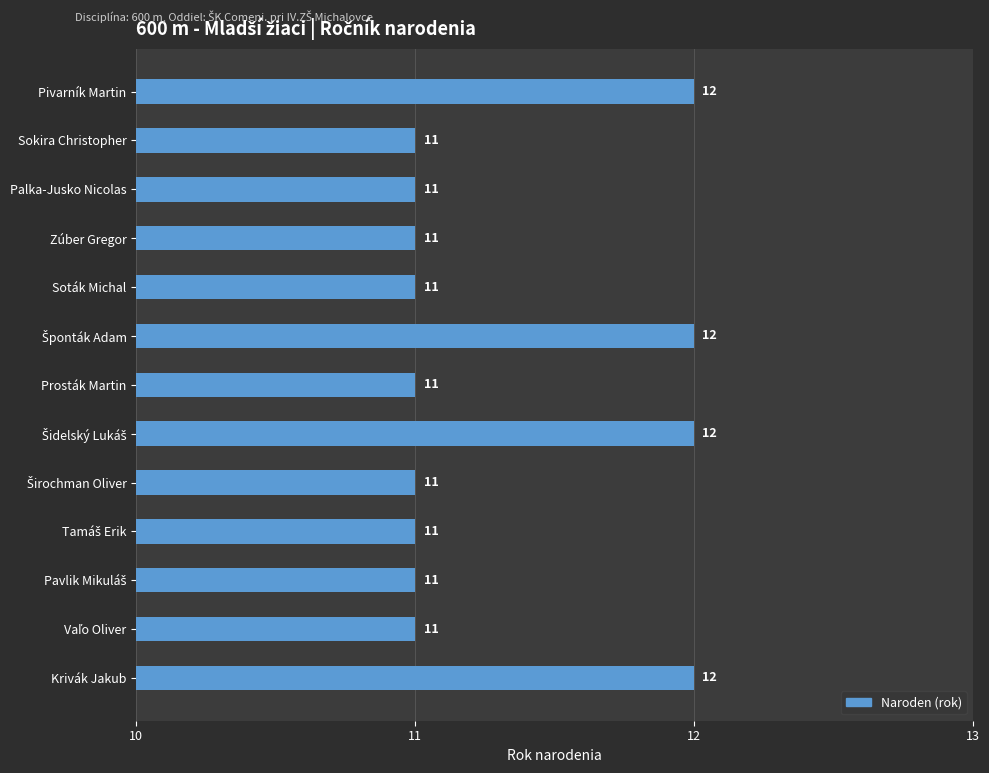

Does the chart contain stacked bars?

No